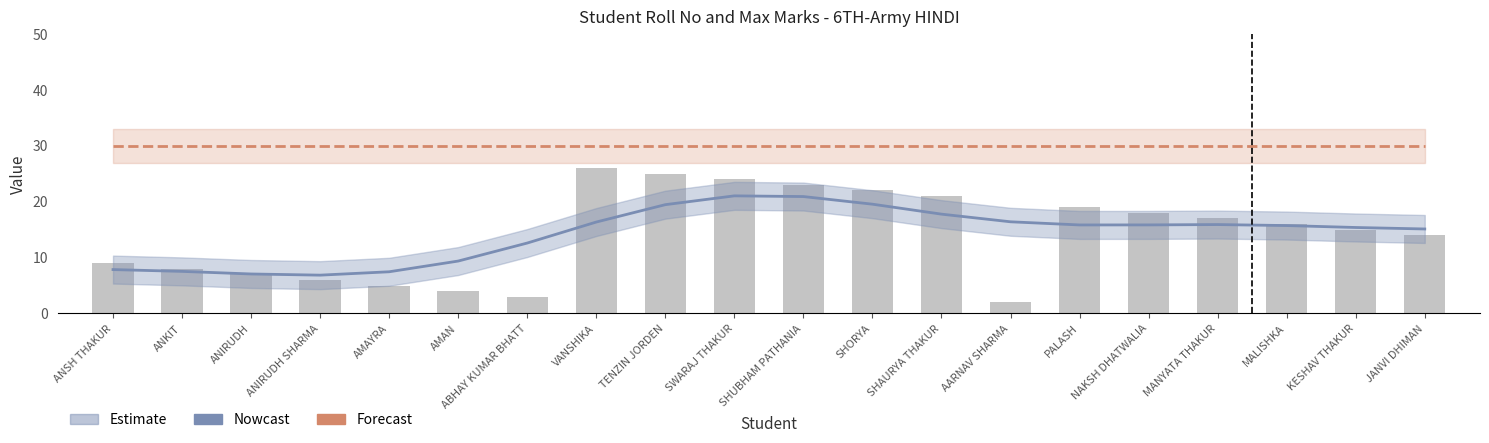

At how many categories does at least one series exceed 22?

20